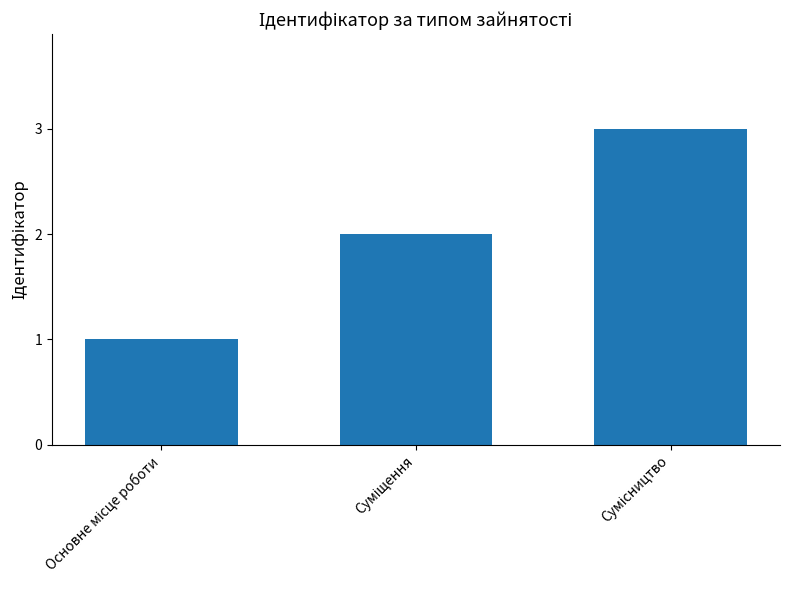

What is the maximum value shown in the chart?

3